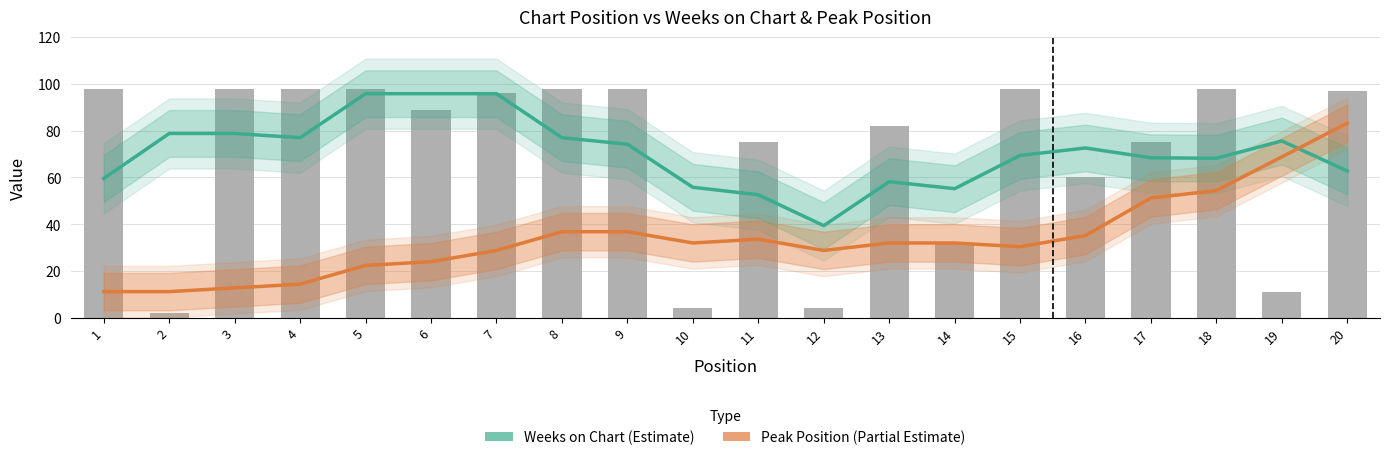

Which series has the largest total across all categories?

Weeks on Chart (Estimate)